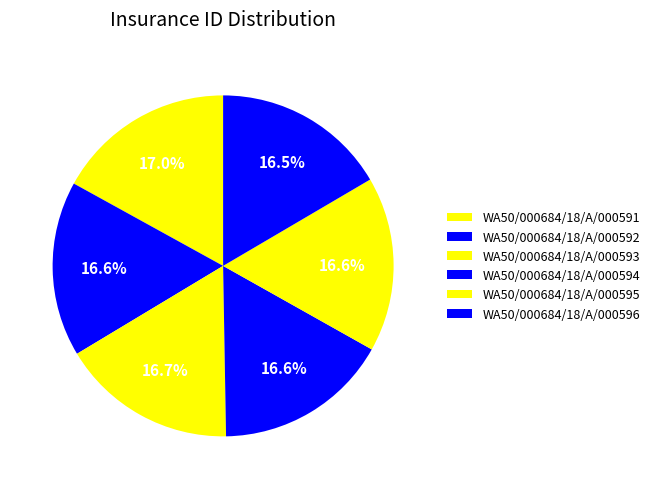

True or false: WA50/000684/18/A/000591 accounts for 17% of the total.

True